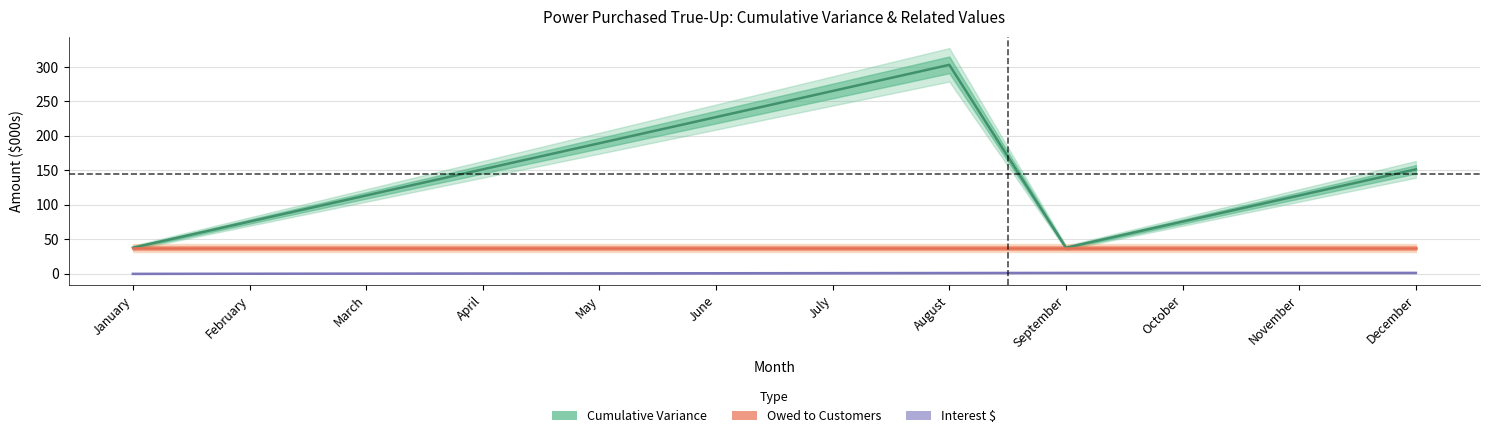

Which series has the largest total across all categories?

Cumulative Variance